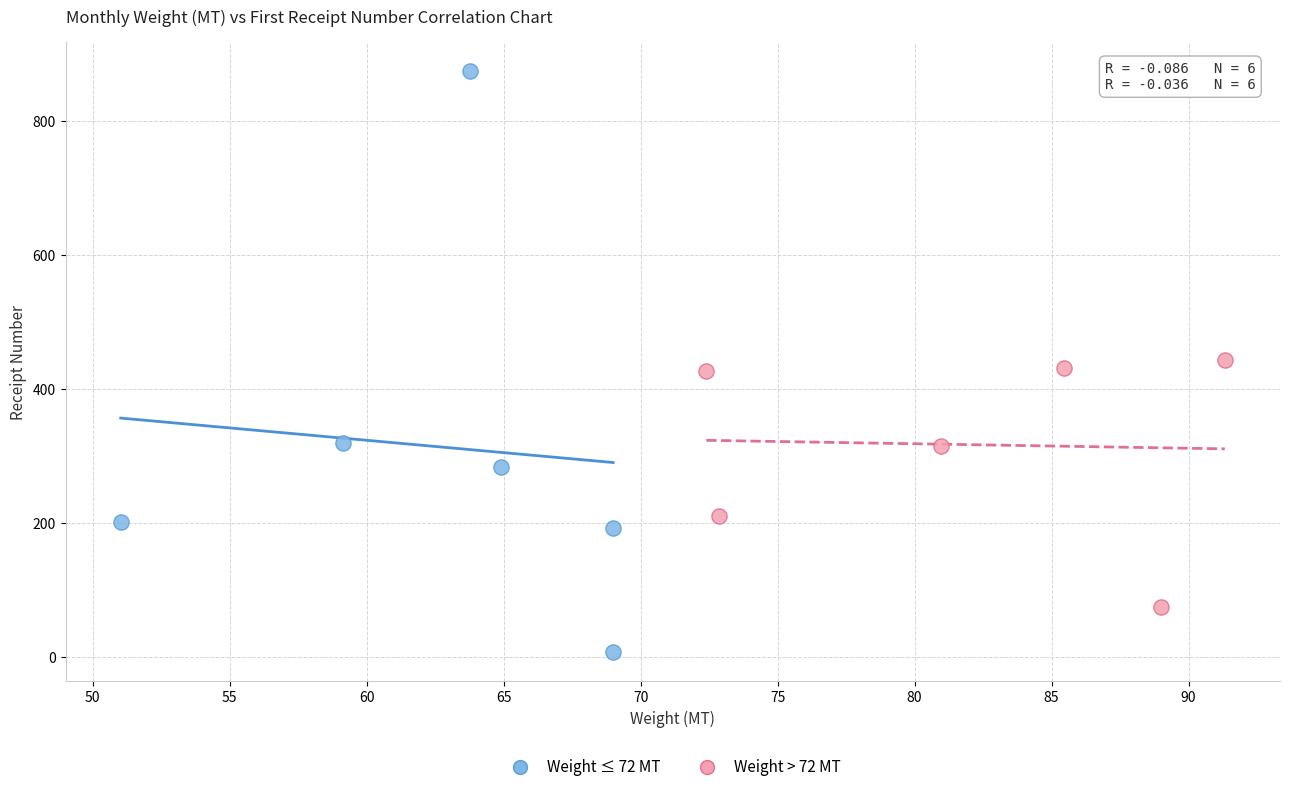

Which series reaches the minimum Y coordinate?

Weight ≤ 72 MT